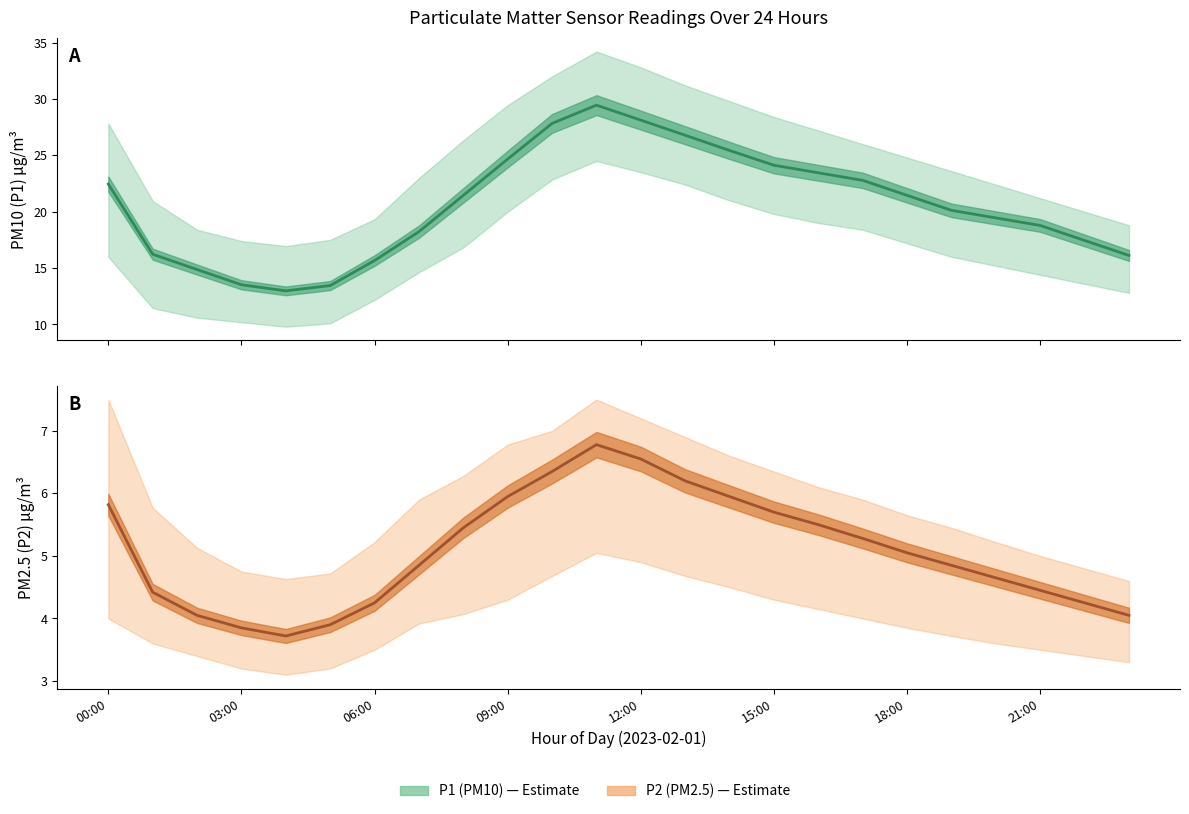

Is the value of P1 (PM10) at 17 greater than the value of P2 (PM2.5) at 9?

Yes